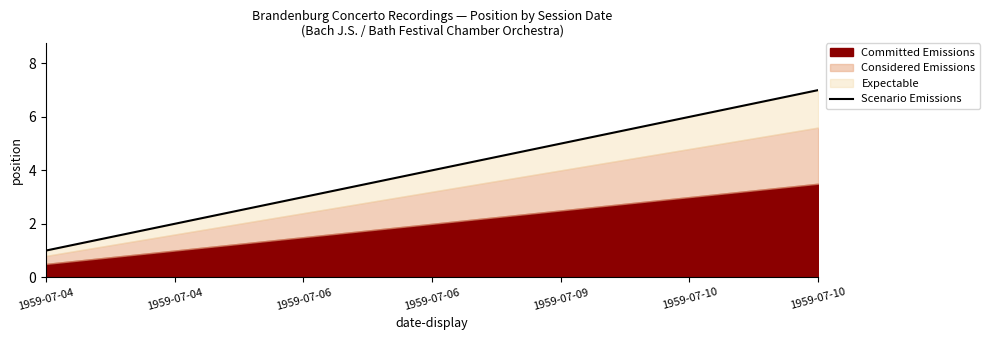

What is the sum of the values at 1959-07-06 and 1959-07-10?

9